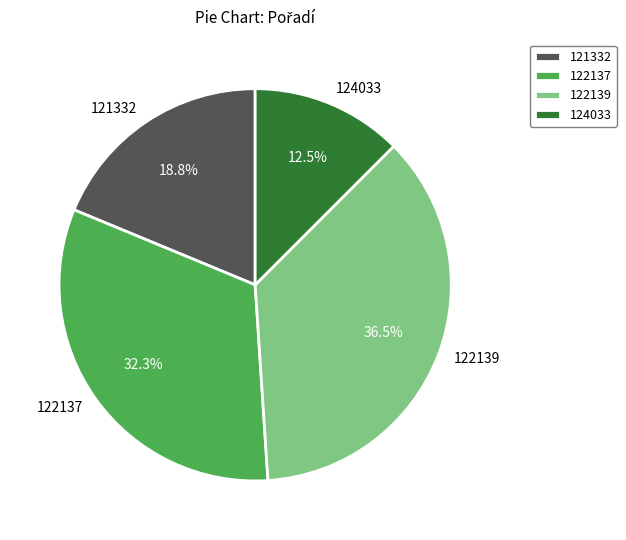

Does 122139 represent more than half of the total?

No